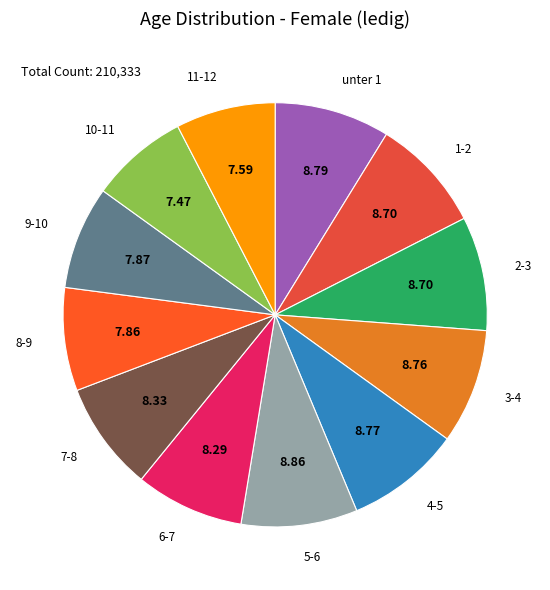

How many slices are in this pie chart?

12